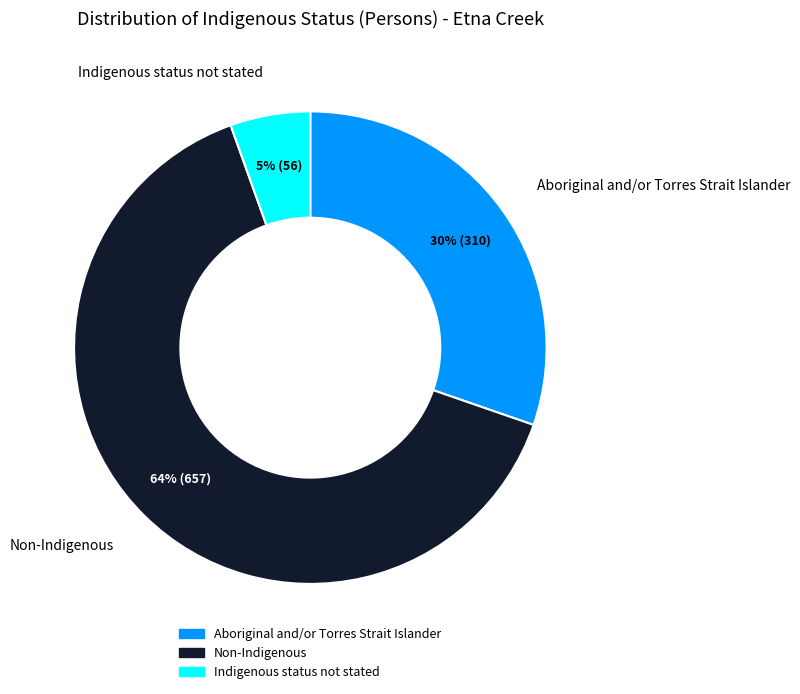

Count the number of slices in the pie.

3